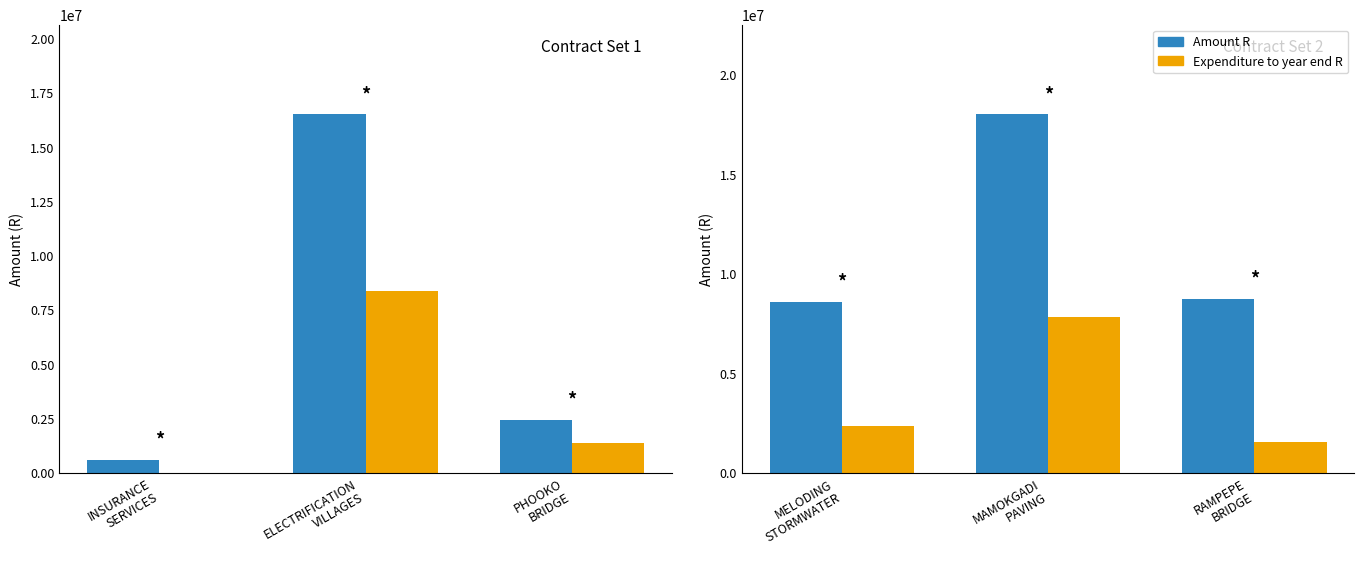

Which series has the largest range (max minus min)?

Amount R